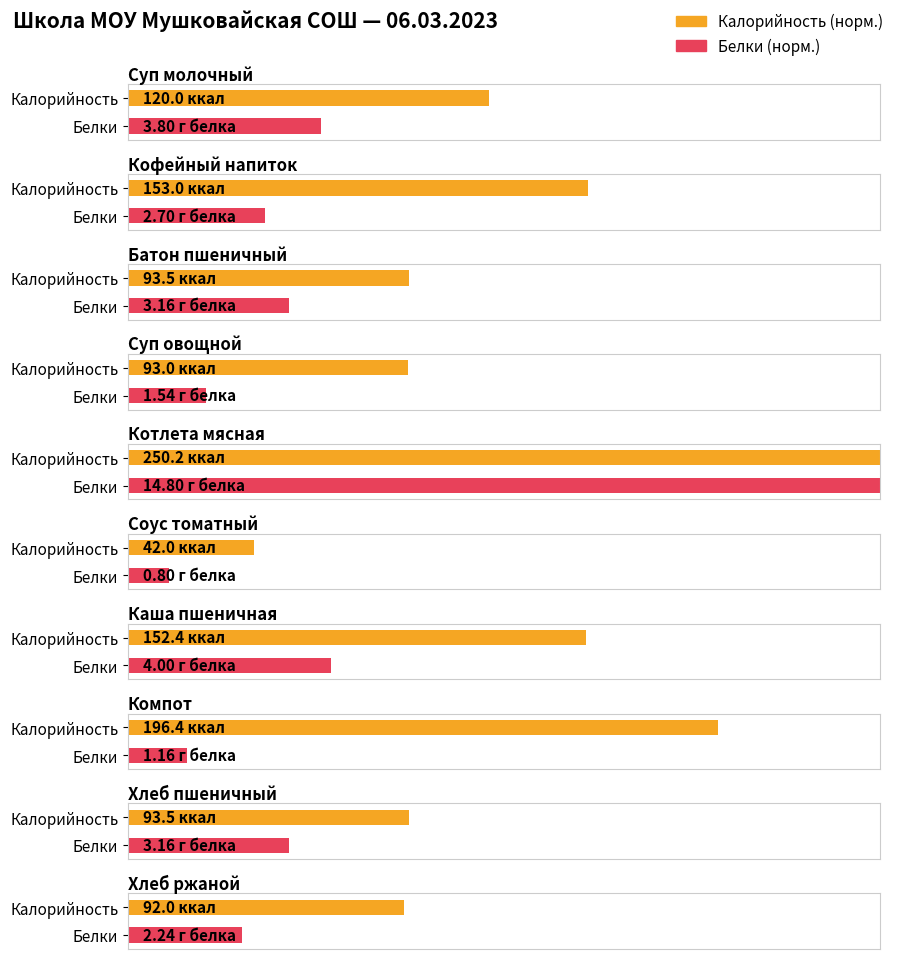

What is the value of the Белки bar at the 8th from the left?

1.2